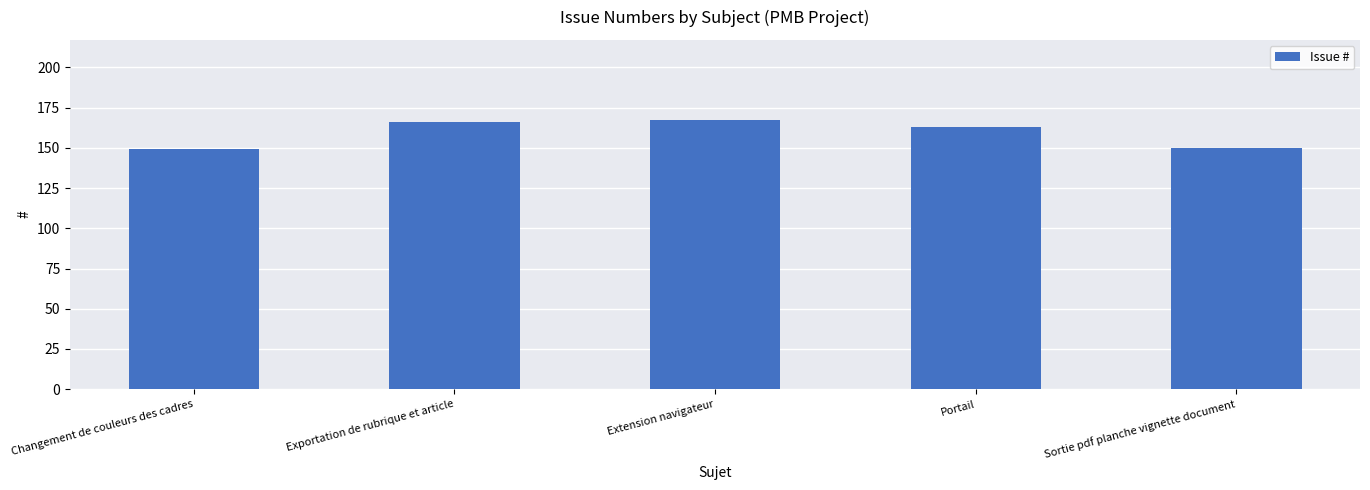

What is the sum of the values at Portail and Sortie pdf planche vignette document?

313